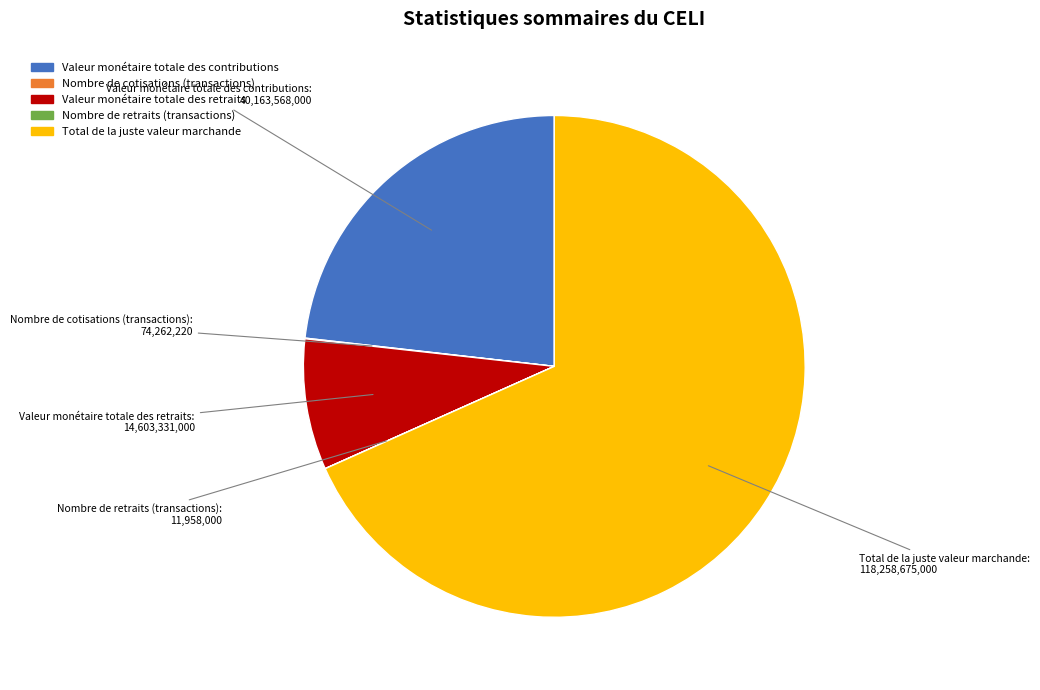

Is the sum of Valeur monétaire totale des contributions and Valeur monétaire totale des retraits greater than half?

No